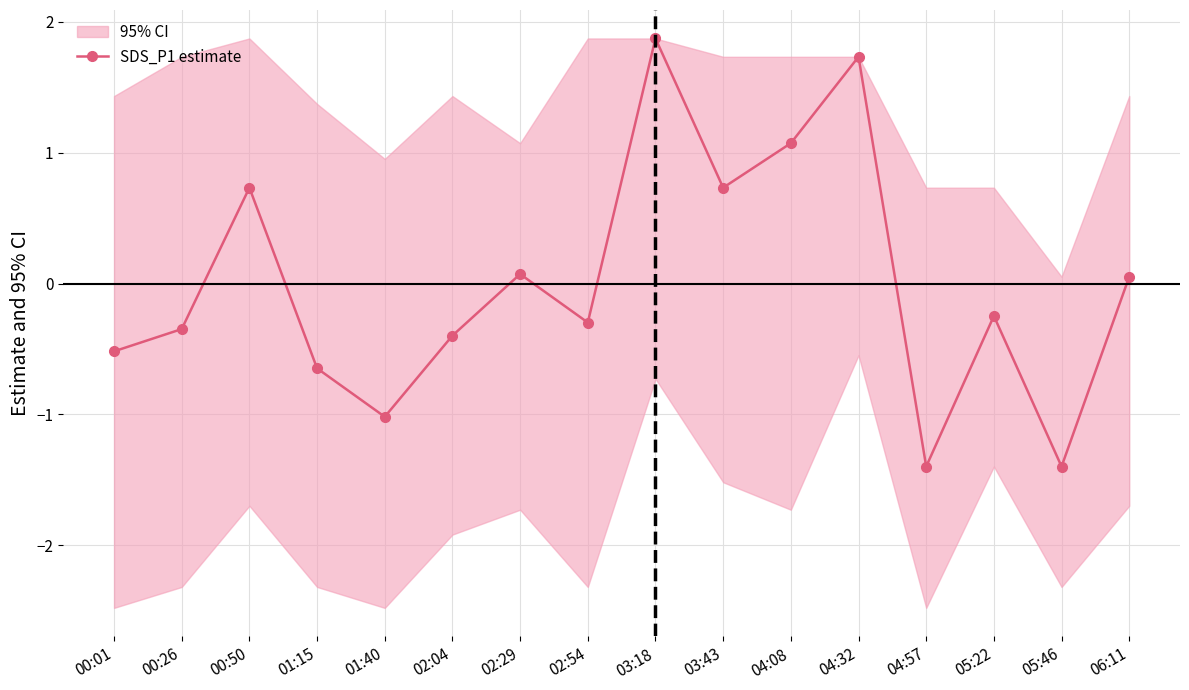

How many data points are less than 0?

9